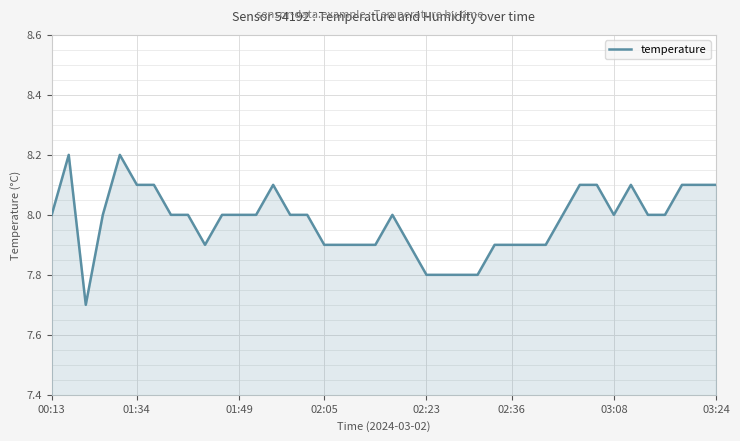

What is the sum of all values?

319.2